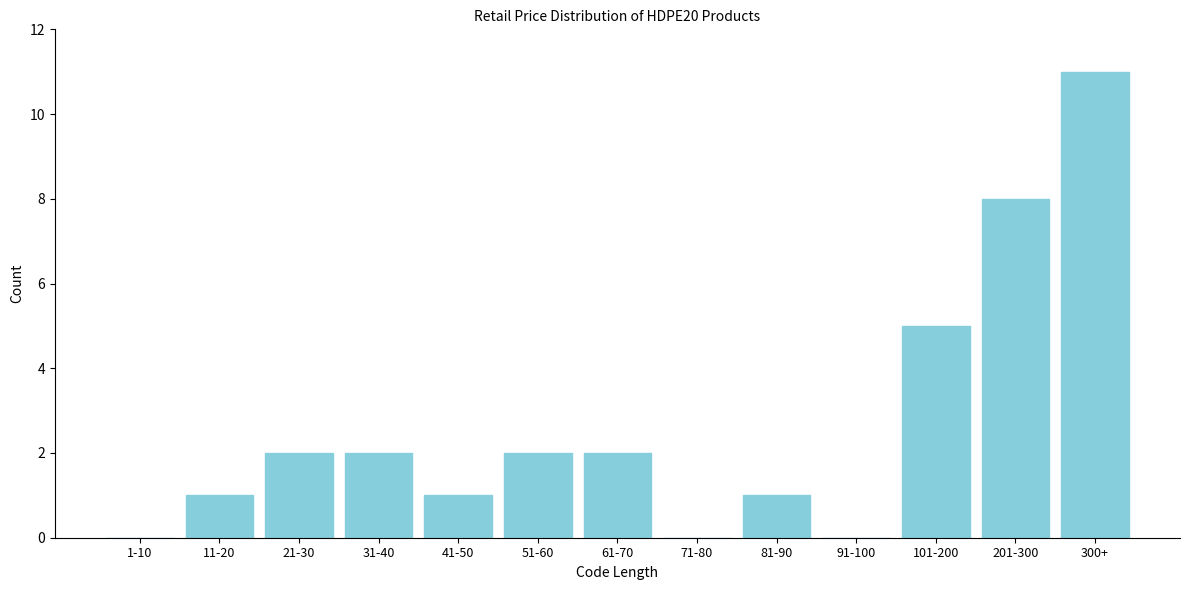

Reading left to right, extract all data points from this chart.

1-10=0	11-20=1	21-30=2	31-40=2	41-50=1	51-60=2	61-70=2	71-80=0	81-90=1	91-100=0	101-200=5	201-300=8	300+=11